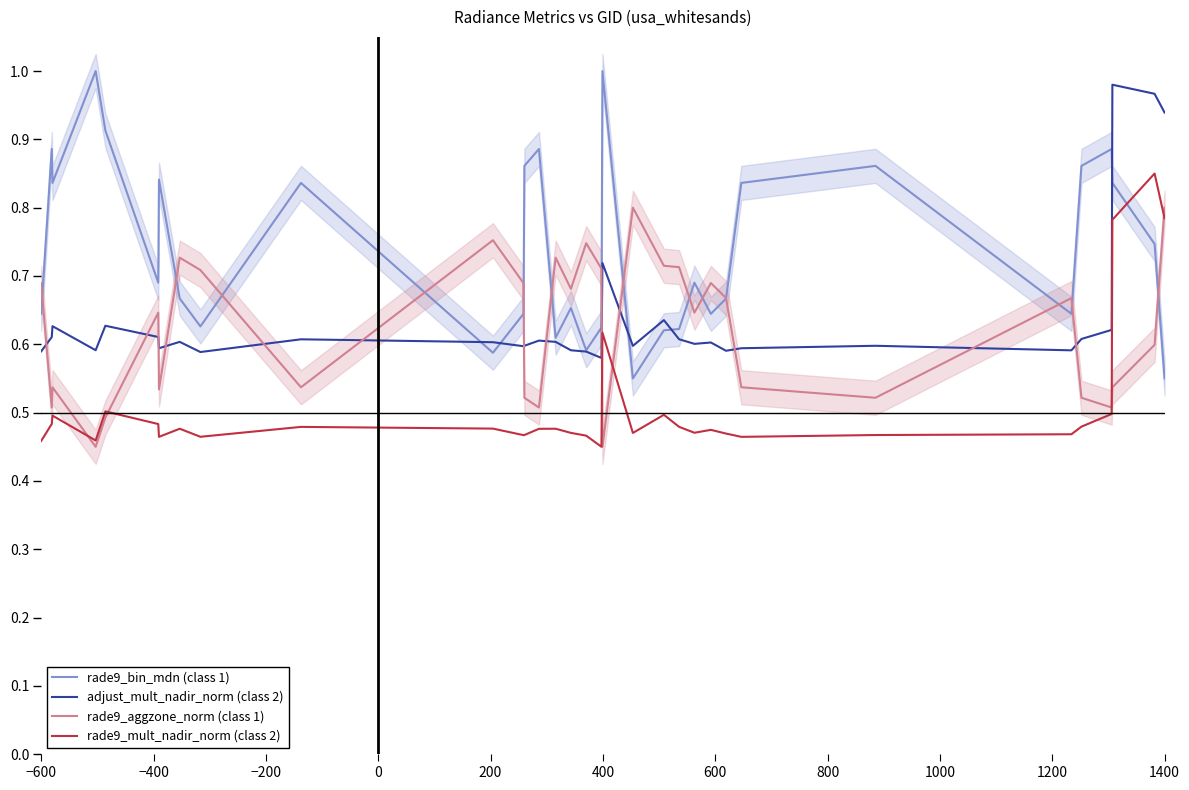

What is the sum of all rade9_mult_nadir_norm (class 2) values?

16.8